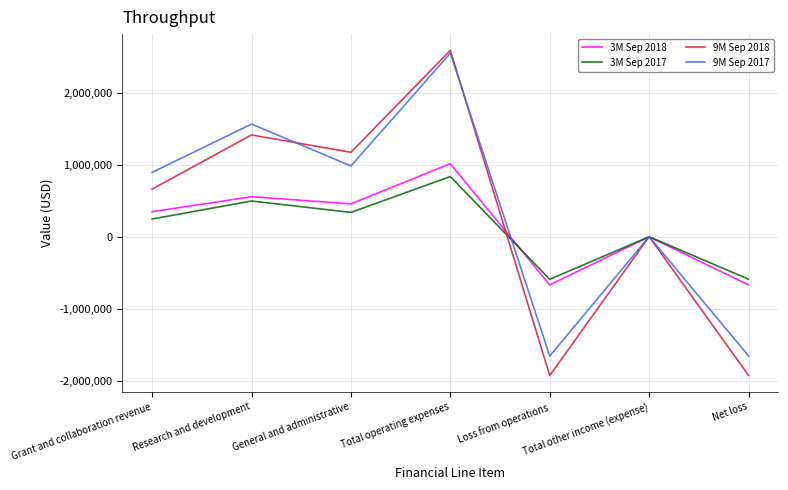

What is the spread (max minus min) of values at Grant and collaboration revenue?

647872